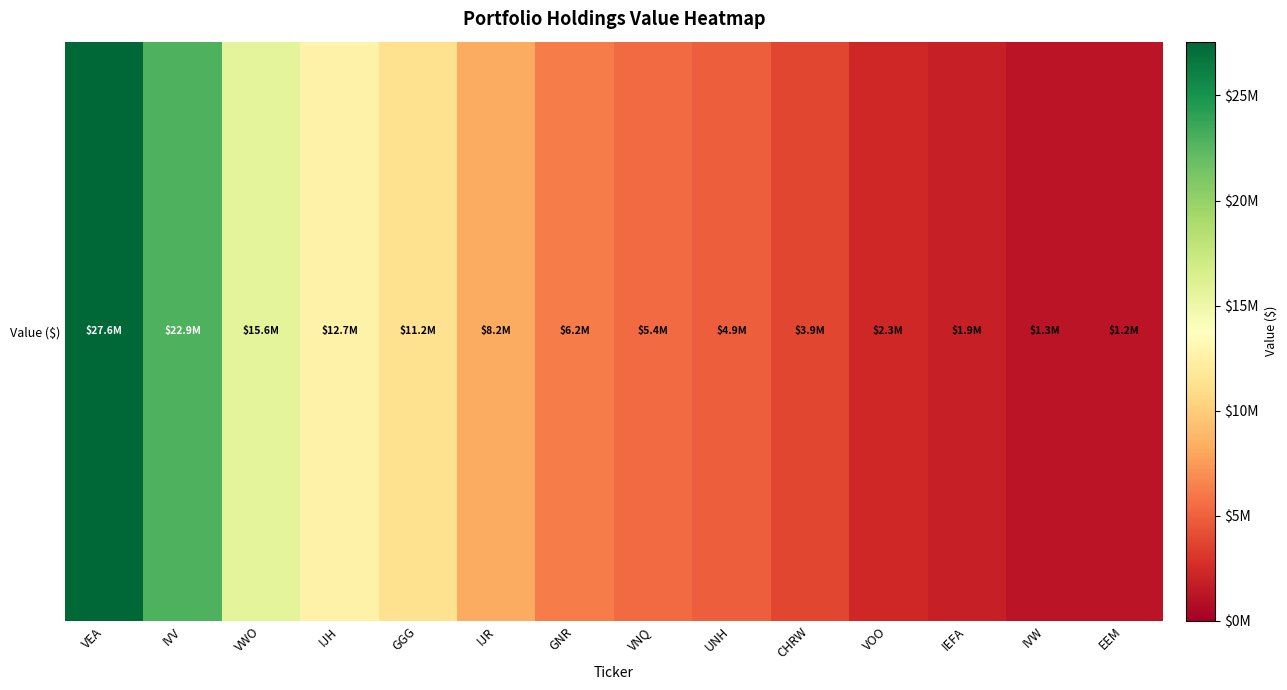

What is the smallest value displayed?

1191252